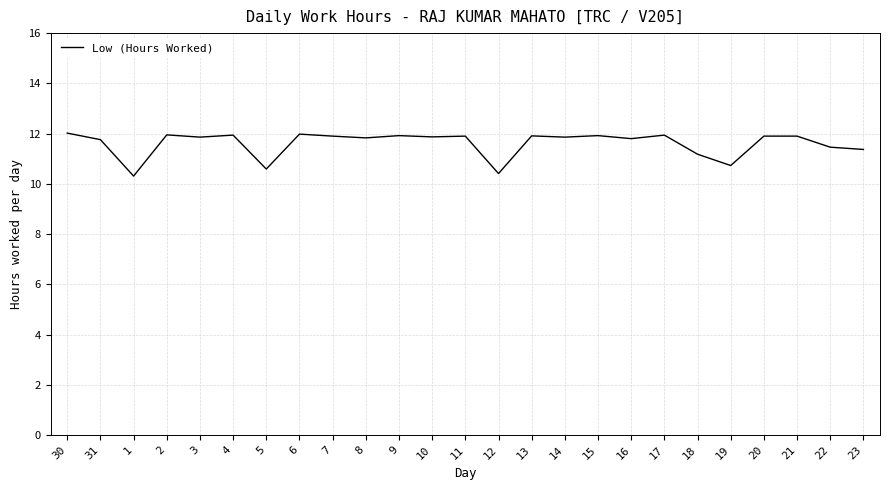

Where does the data first go above 11?

30